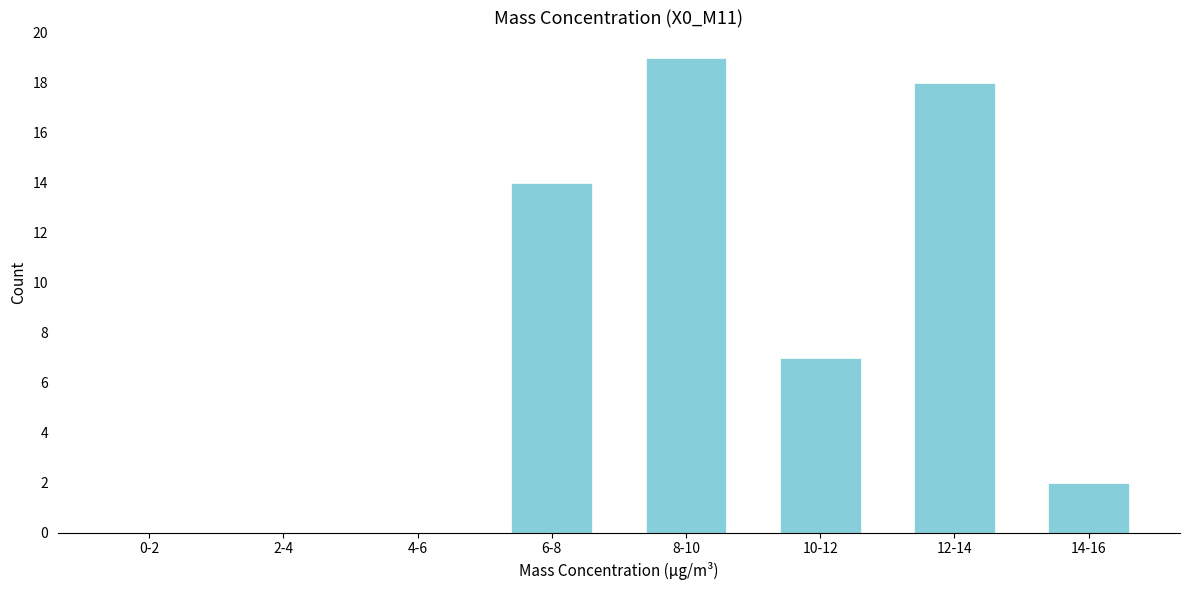

Reading left to right, list all the values displayed in this chart.

0-2=0	2-4=0	4-6=0	6-8=14	8-10=19	10-12=7	12-14=18	14-16=2